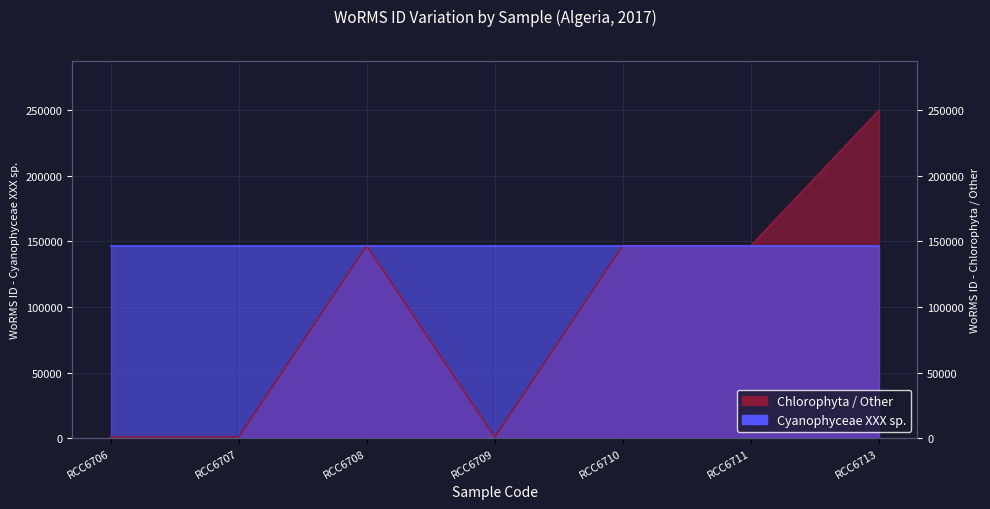

What is the smallest value displayed?

801